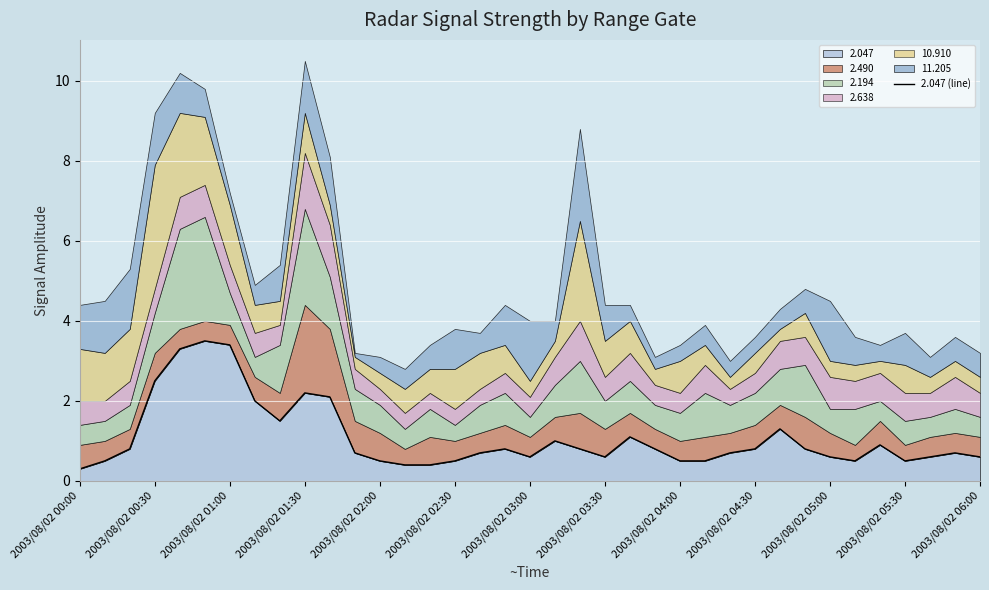

What is the minimum value for 2.047?

0.3